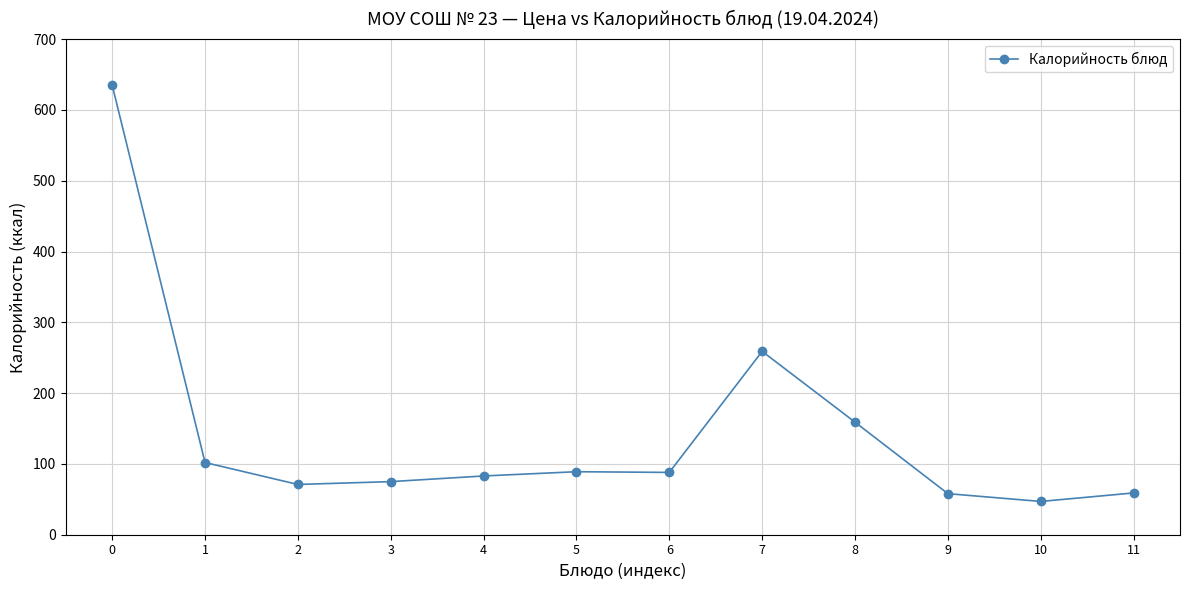

Read the value at 0.

635